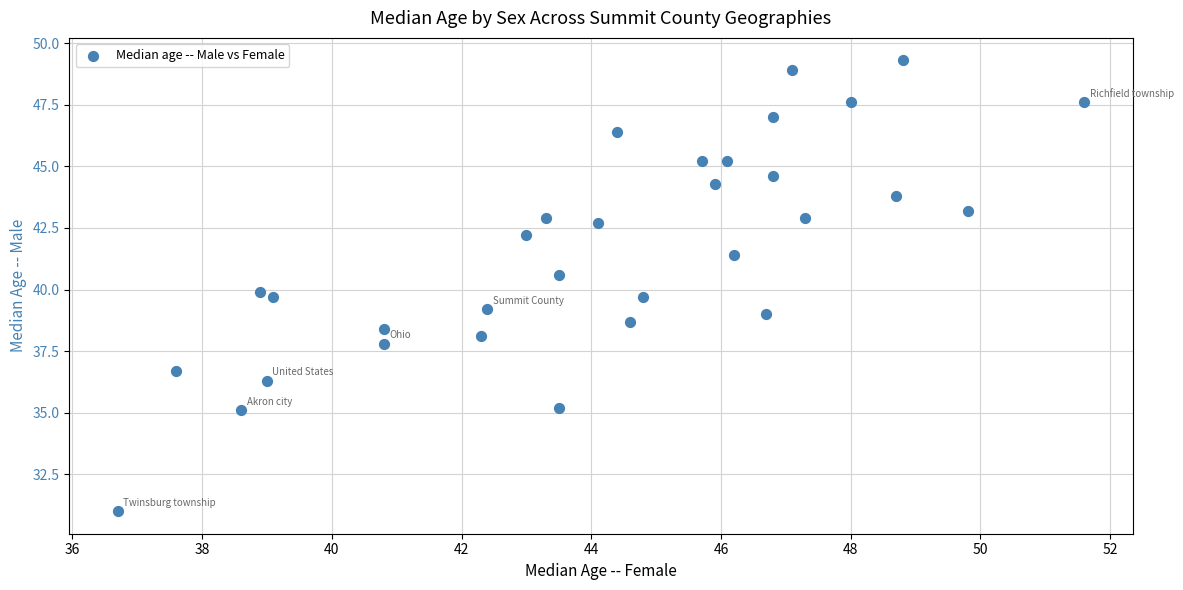

What is the range of X values (max minus min)?

14.9